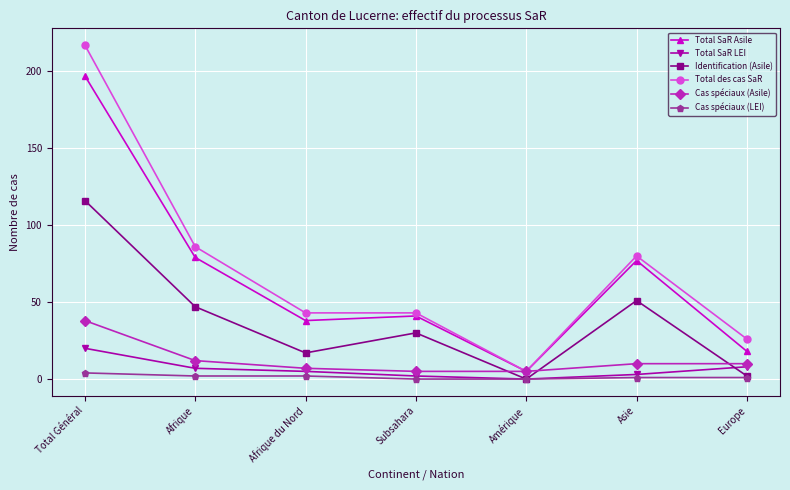

Between Total Général and Asie, which series saw the biggest shift?

Total des cas SaR